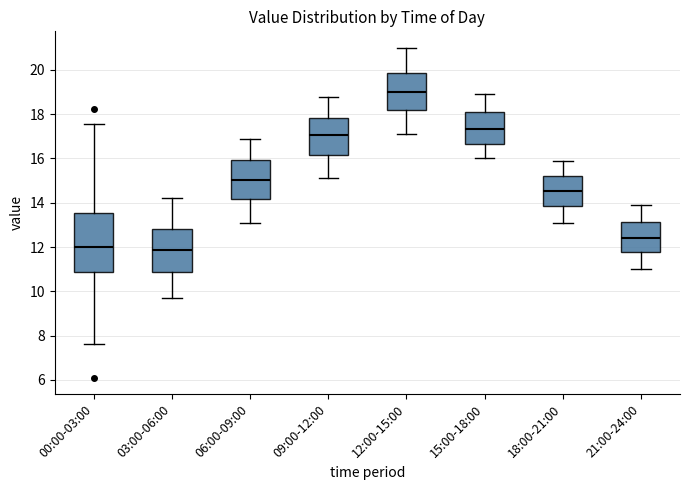

Which box is the tallest, from its lower edge to its upper edge?

00:00-03:00